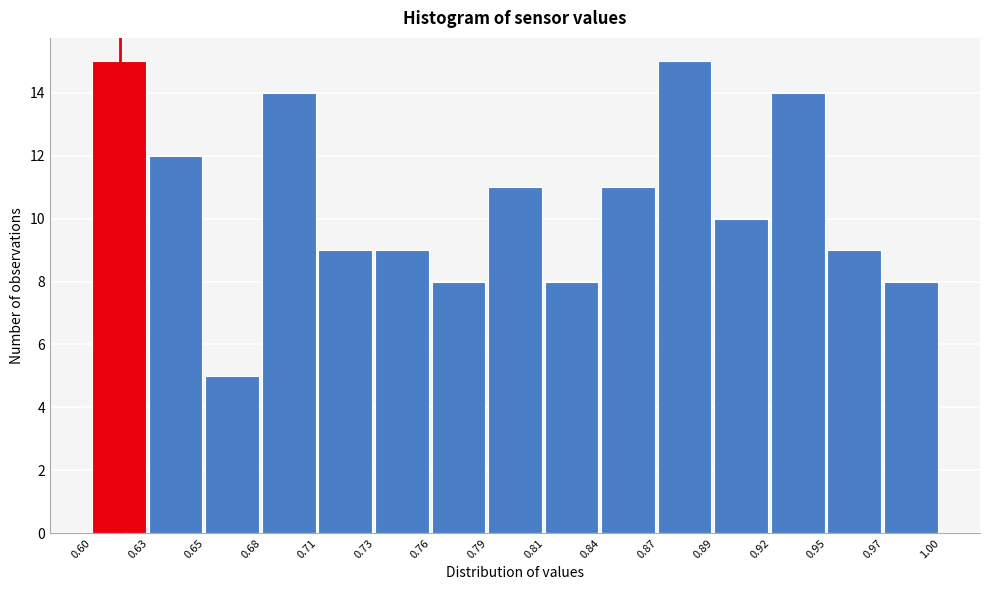

How tall is the bar that spans 0.60 to 0.63 on the x-axis? The values are not printed on the chart, so give them approximately, as read against the axis.

15